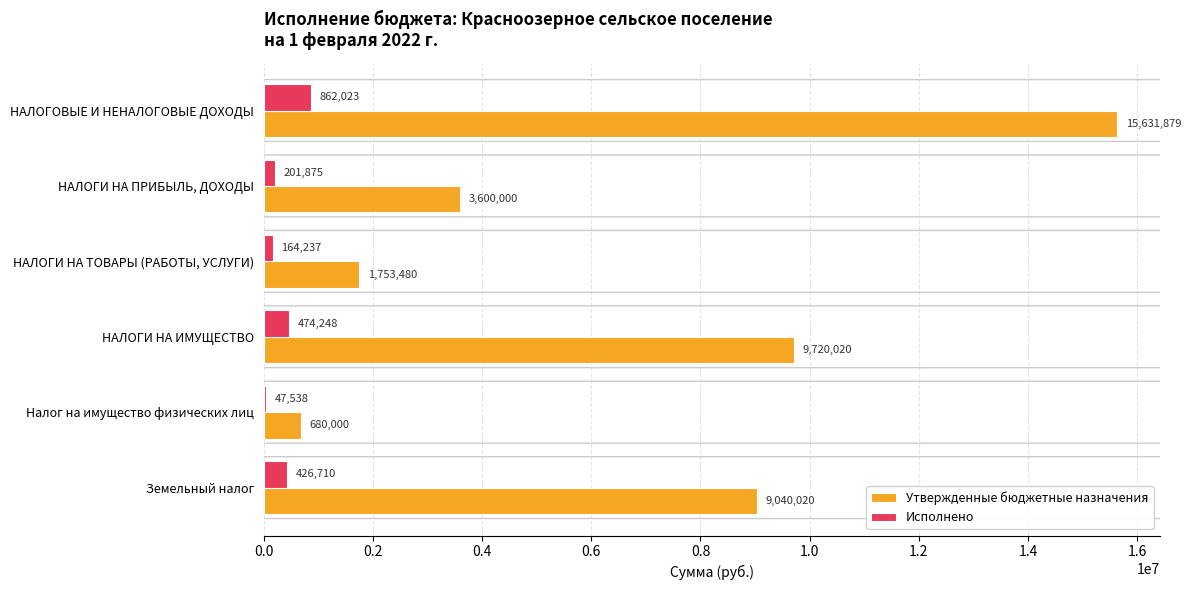

Which label corresponds to the largest value in the chart?

НАЛОГОВЫЕ И НЕНАЛОГОВЫЕ ДОХОДЫ